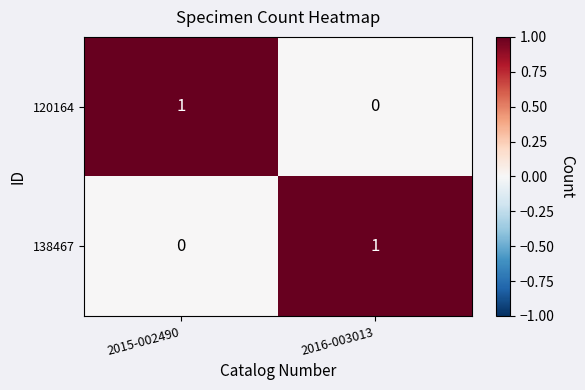

At which label is 138467 closest to 0?

2015-002490